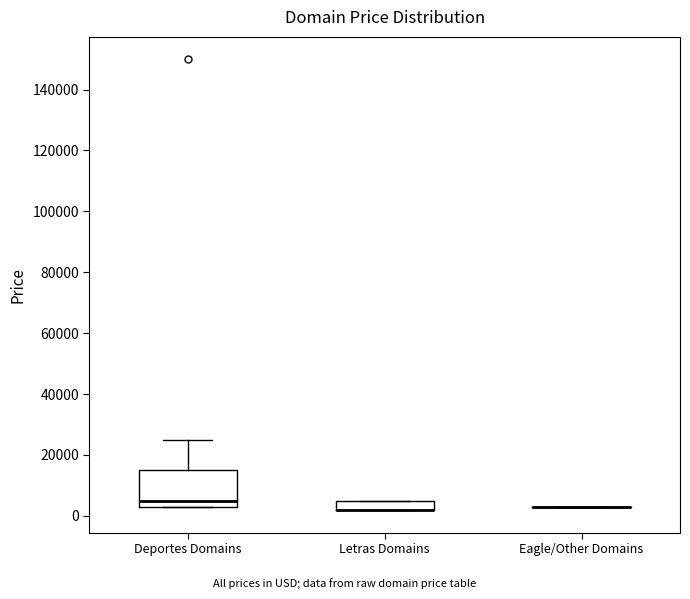

Reading left to right, transcribe this box plot: for each box, give where its median line is, the range the box spans, and where its two whiskers end, as read against the y-axis. The values are not printed on the chart, so give them approximately, as read against the axis.

Deportes Domains: median 4000, box 2000 to 14000, whiskers 2000 to 24000
Letras Domains: median 2000 (drawn on the box's lower edge), box 2000 to 4000, whiskers 2000 to 4000
Eagle/Other Domains: box collapsed to a line at 2000, whiskers 2000 to 2000